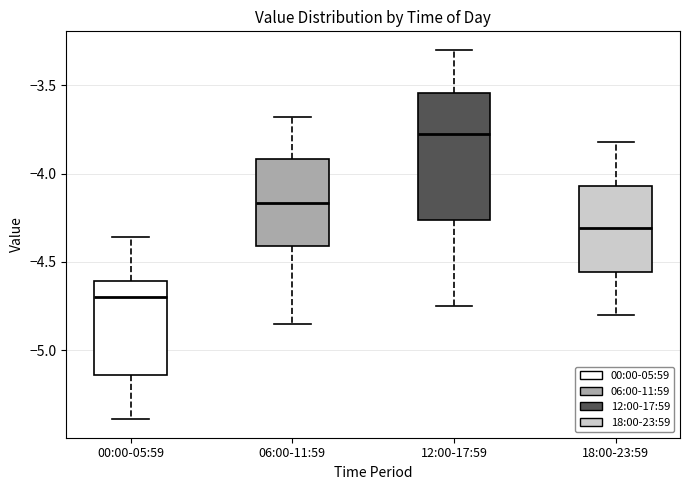

Where is the lower edge of the box for 06:00-11:59 on the y-axis? The values are not printed on the chart, so give them approximately, as read against the axis.

-4.40